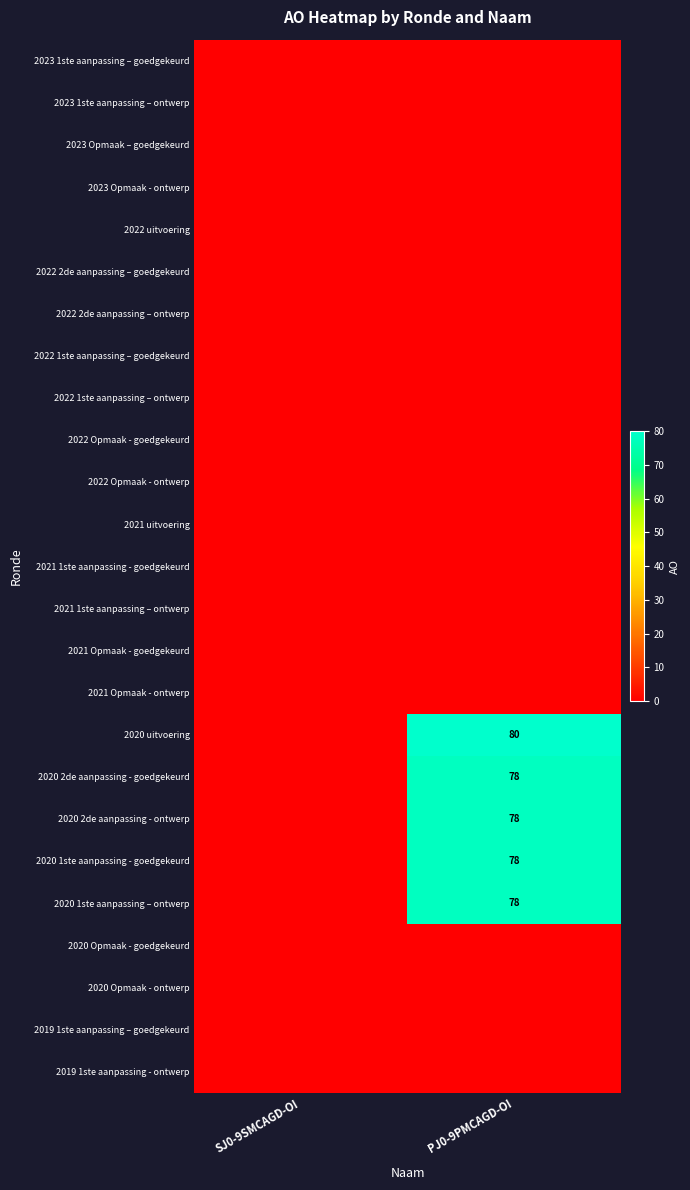

What is the greatest value displayed?

80